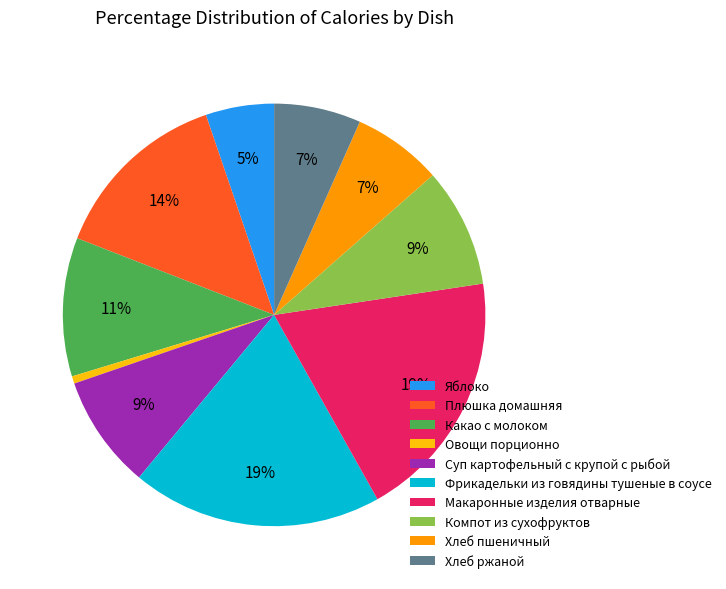

Do Компот из сухофруктов and Макаронные изделия отварные together represent more than half of the pie?

No